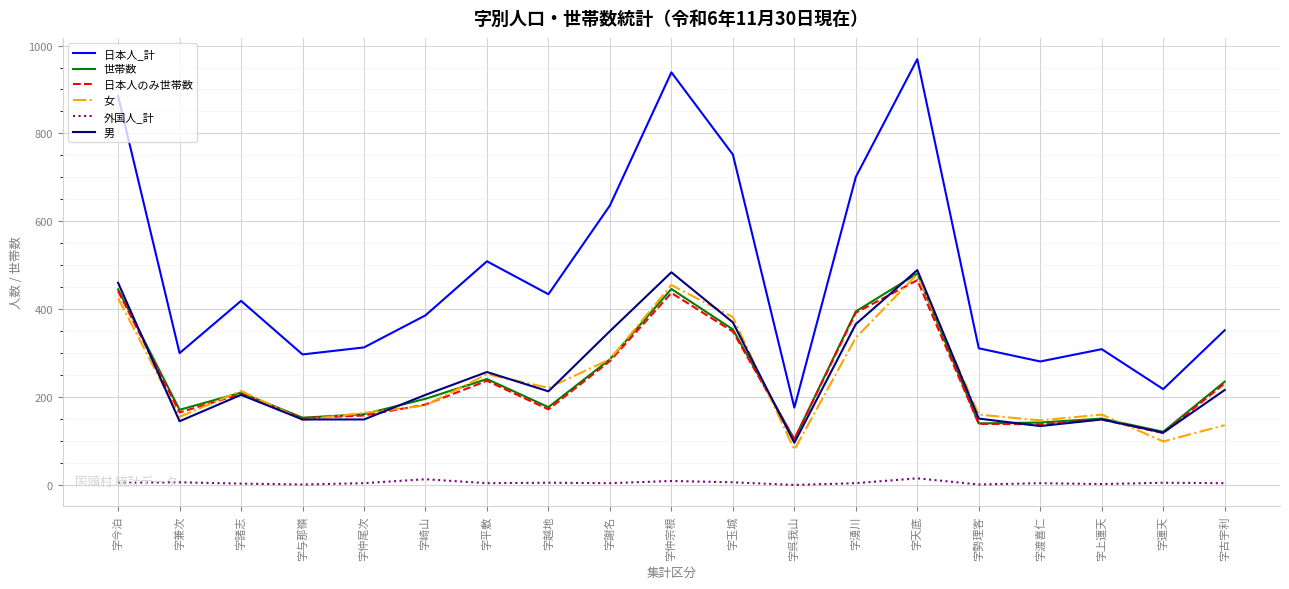

At which label does 日本人のみ世帯数 reach its peak?

字天底